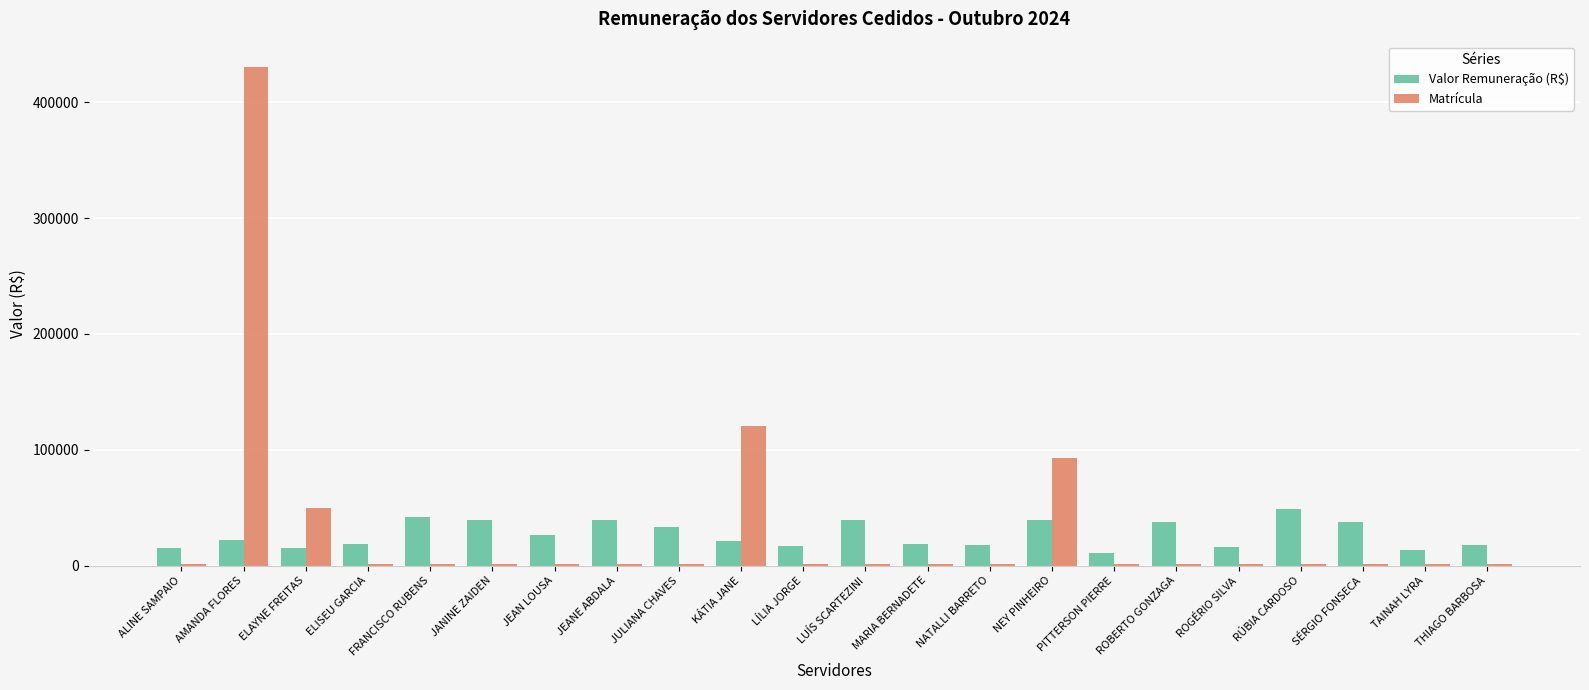

True or false: Valor Remuneração (R$) has a value of 26795.3 at JEAN LOUSA.

True